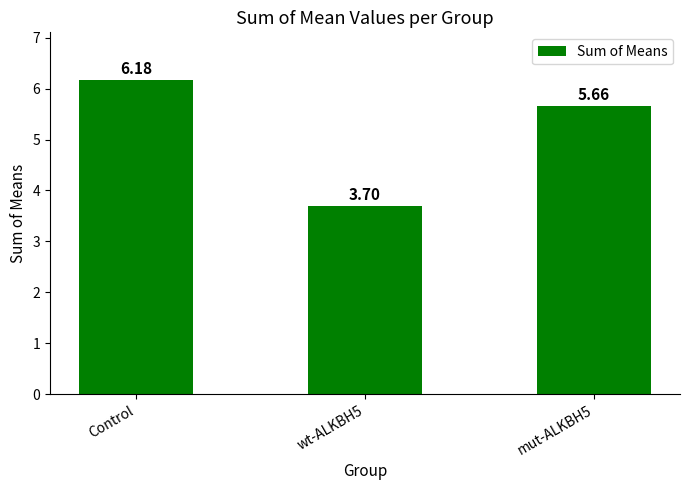

What position from the right is Control?

3